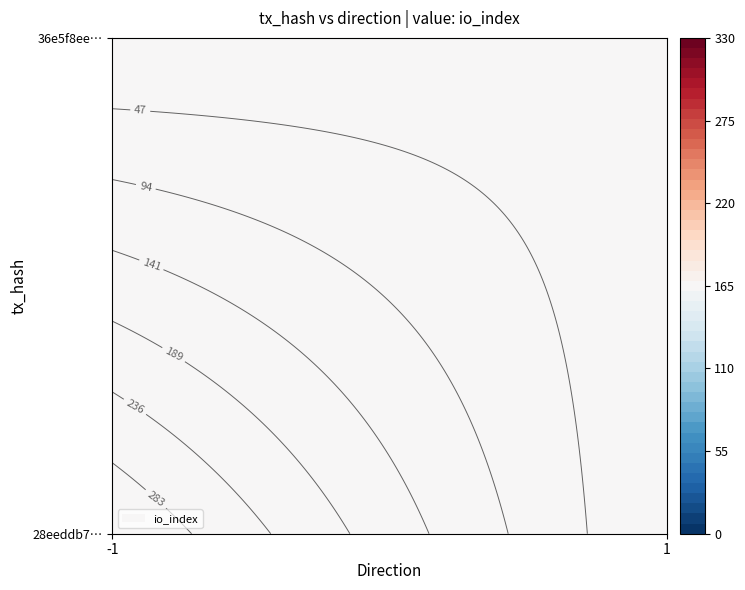

Is the value of 36e5f8ee465c99cb0679757e066cdb3345fed55 at io_index greater than the value of 28eeddb72ab42d8df4ac70d29f5b27af9a75aa1 at io_index?

No